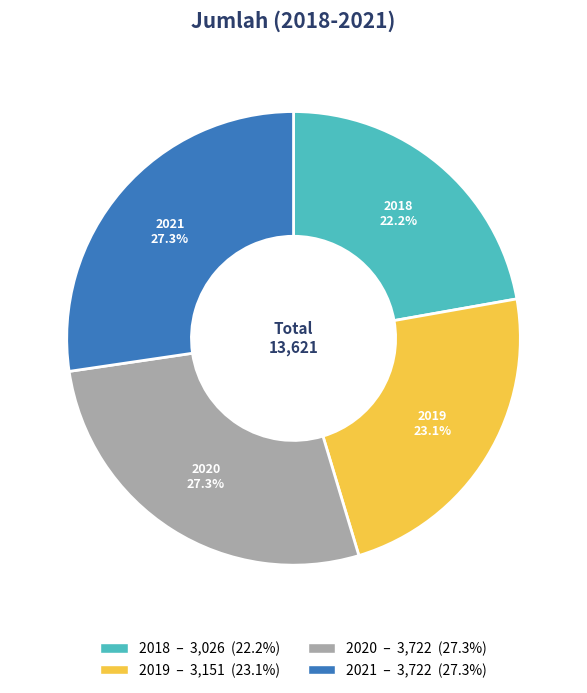

Approximately how many times larger is the value at 2021 compared to 2018?

1.2